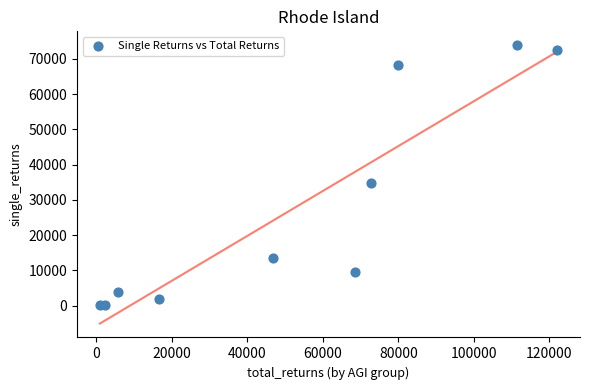

What Y value in the scatter plot is closest to 36980?

34850